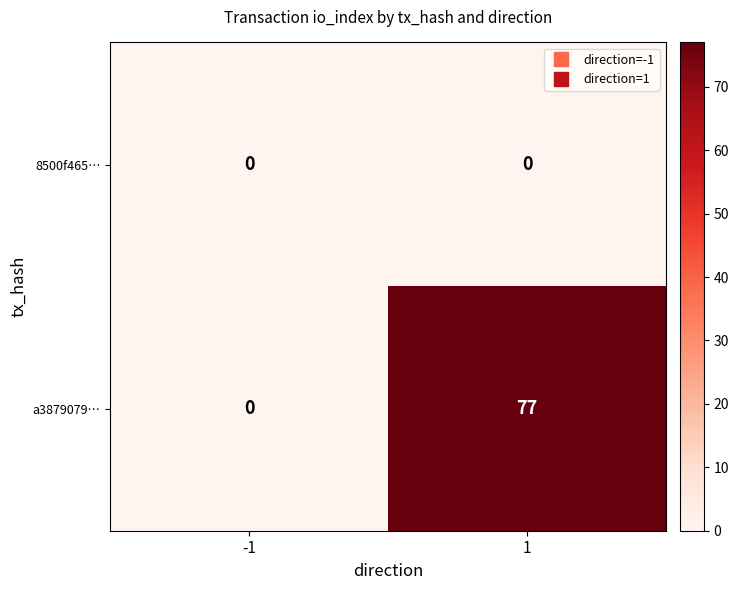

Between -1 and 1, which series saw the biggest shift?

a3879079…